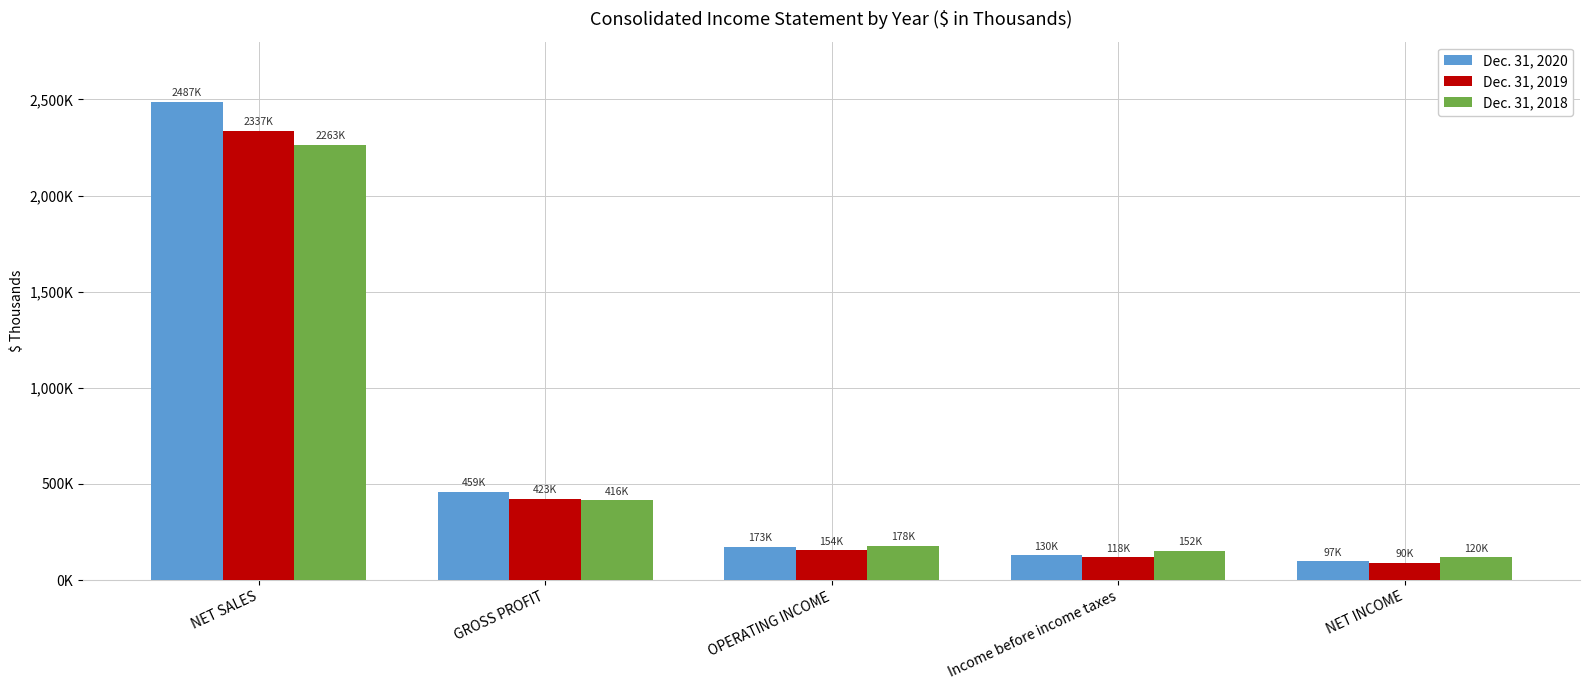

What is the smallest value displayed?

89566